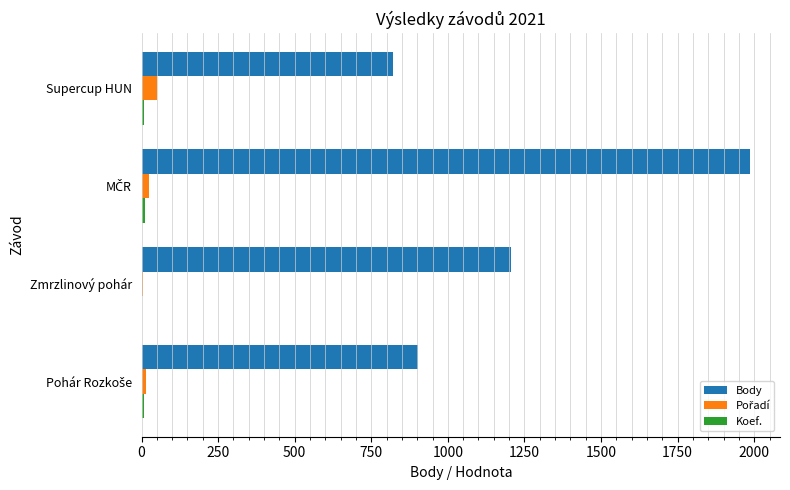

Which series has the largest total across all categories?

Body